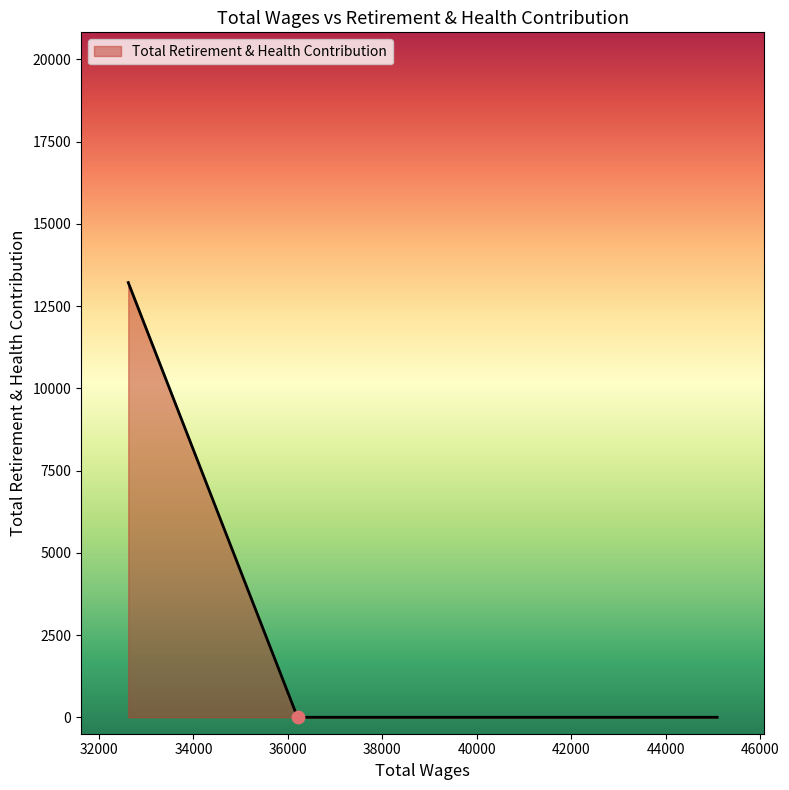

What is the difference between the maximum and minimum values?

13216